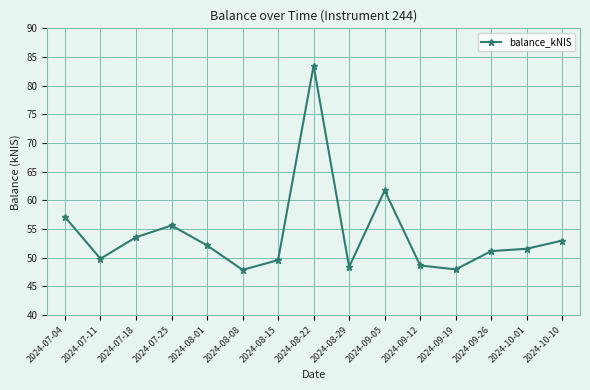

How many interior local peaks (higher than both neighbors) does the data have?

3